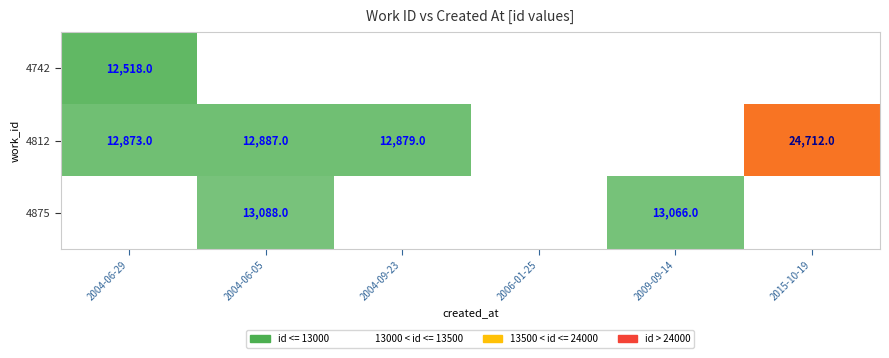

The value of 4742 at 2004-06-29 is 12518. True or false?

True